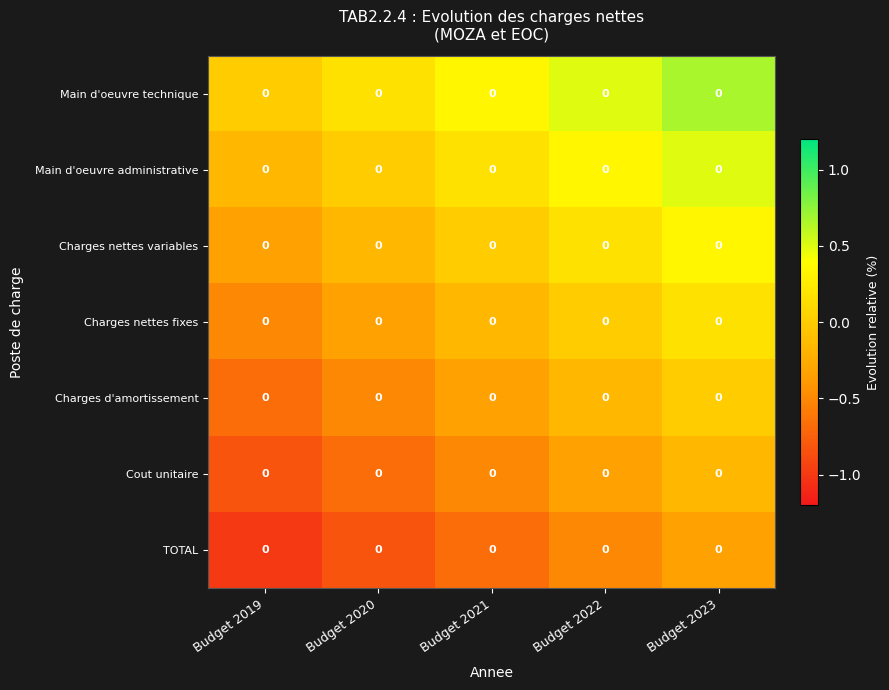

Between Budget 2019 and Budget 2021, which is larger?

Budget 2021